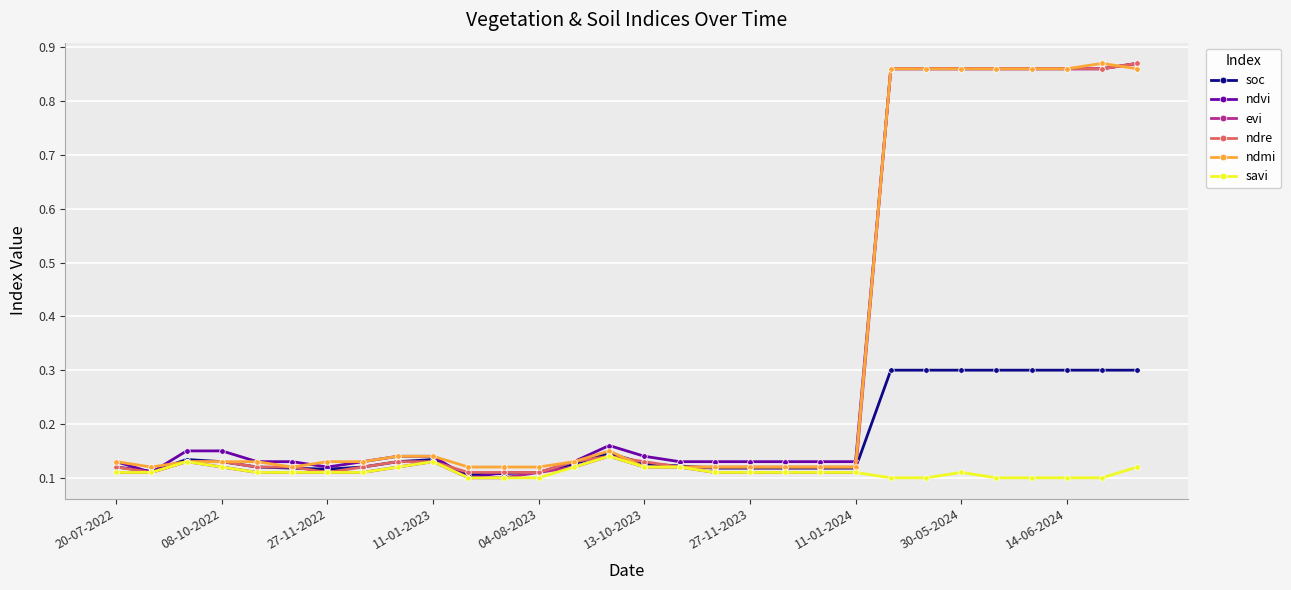

What is the value of the soc point at the 23rd from the left?

0.3